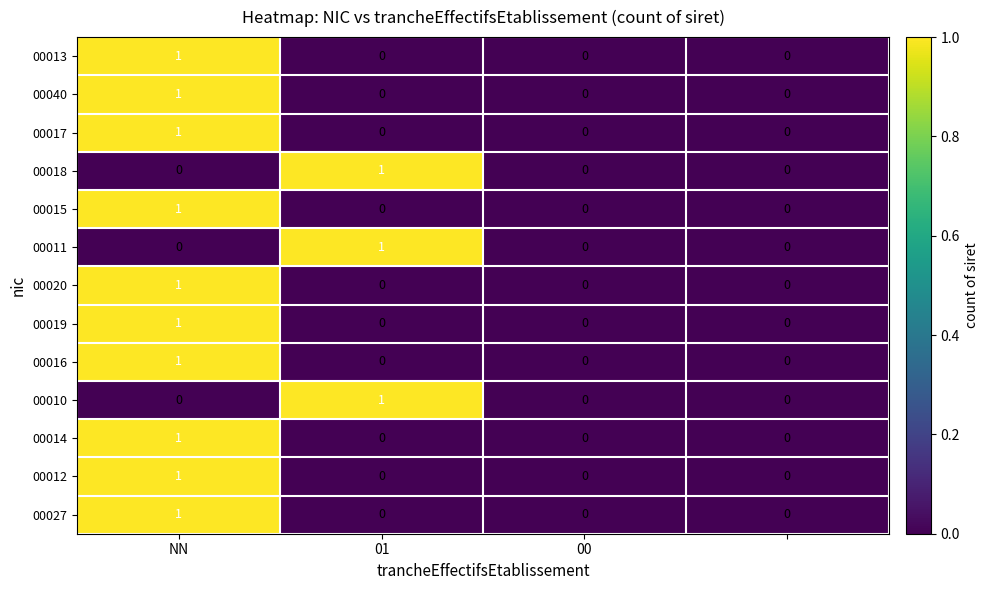

Count the number of categories in the chart.

4